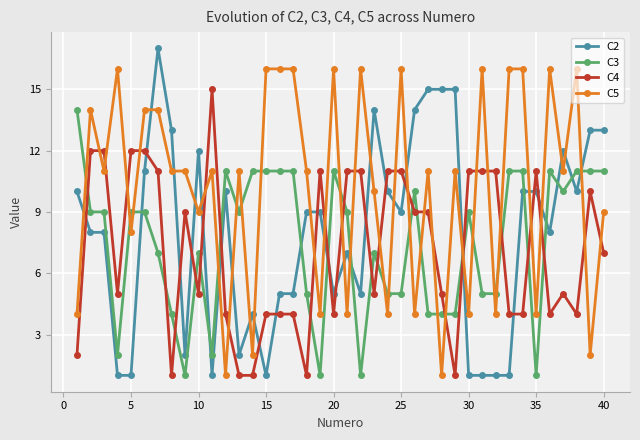

What is the maximum value shown in the chart?

17